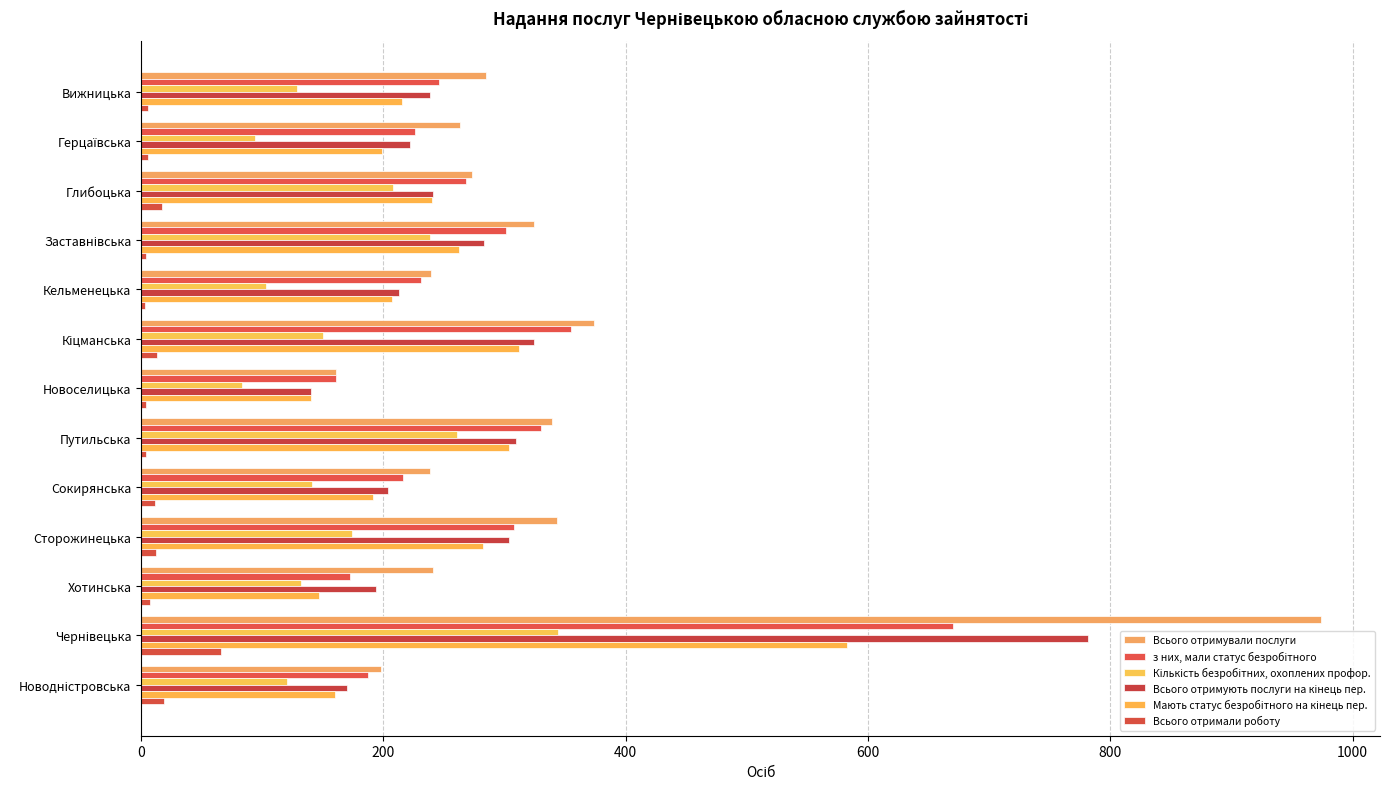

How many groups of bars are there?

13